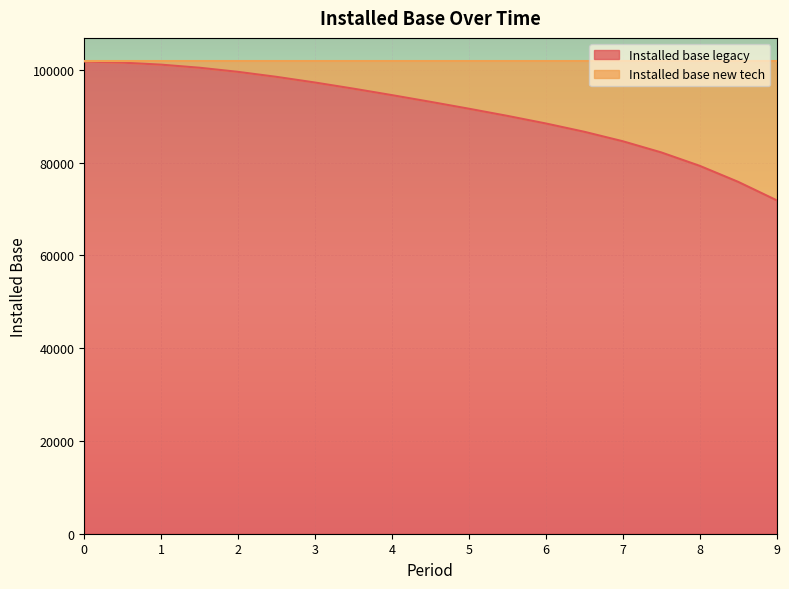

What is the label of the 9th point from the right?

5.0